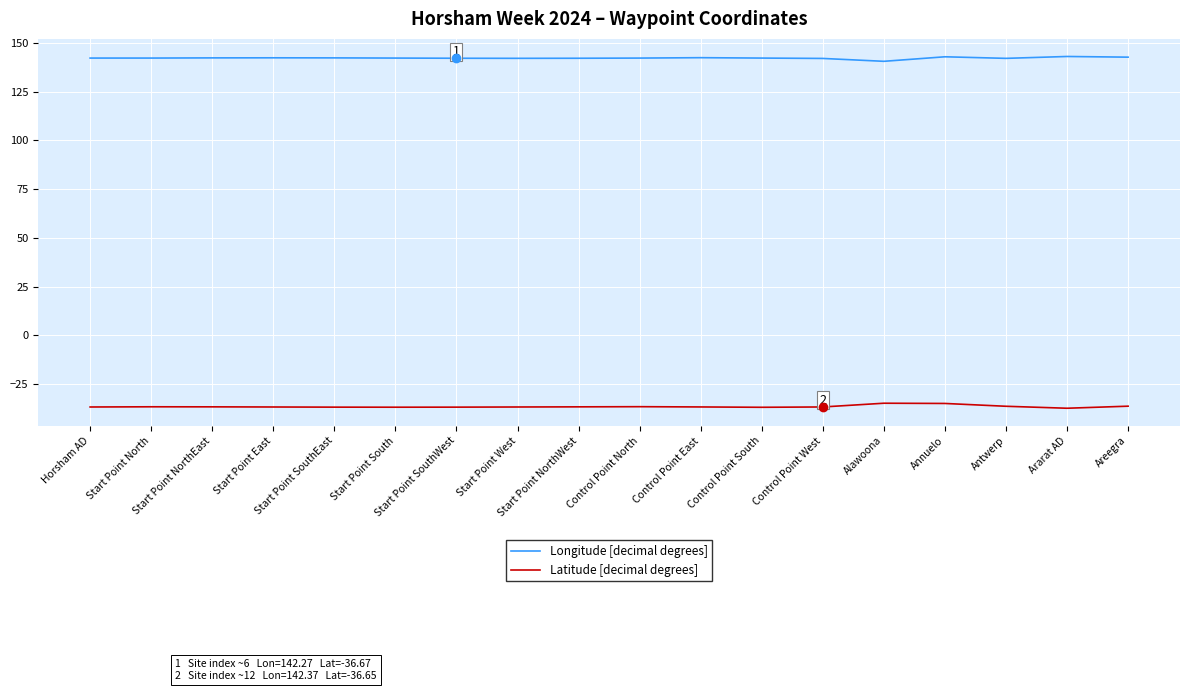

Which series has the largest total across all categories?

Longitude [decimal degrees]